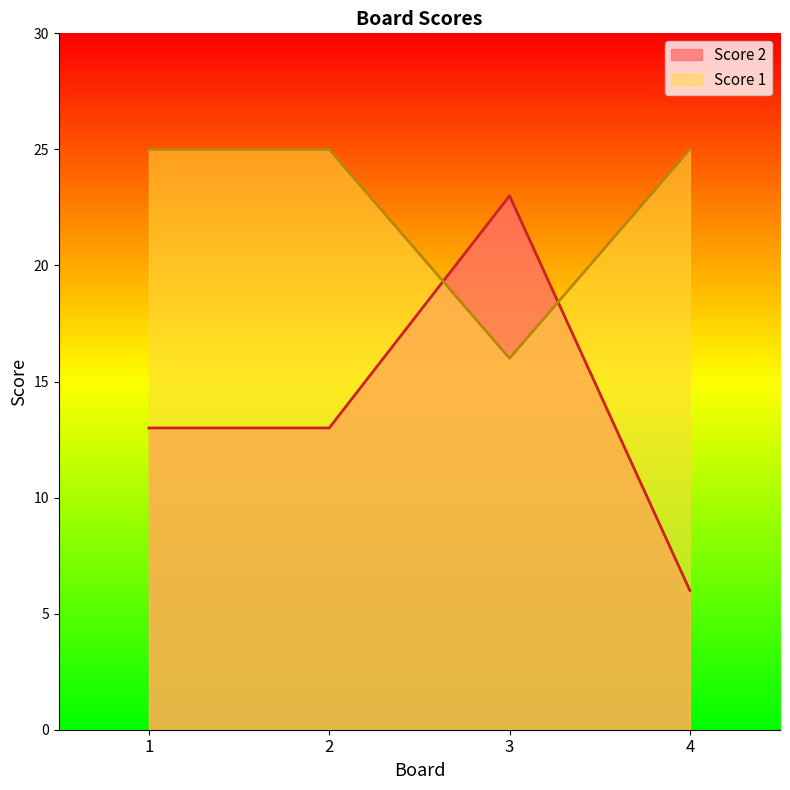

What is the value of the Score 2 point at the 1st from the left?

13